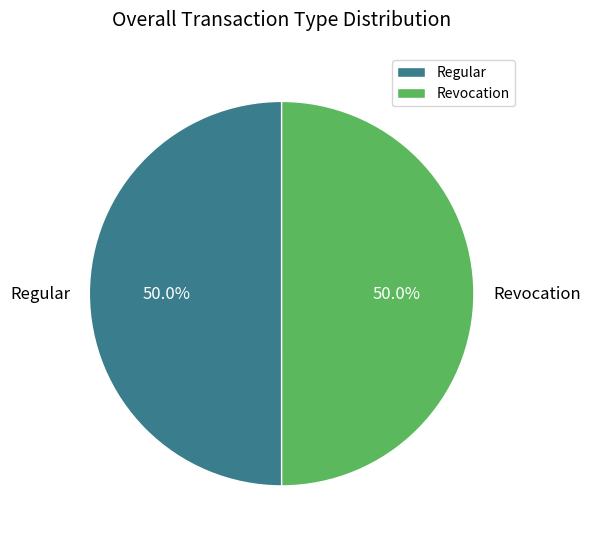

What is the ratio of the value at Regular to the value at Revocation?

1.0